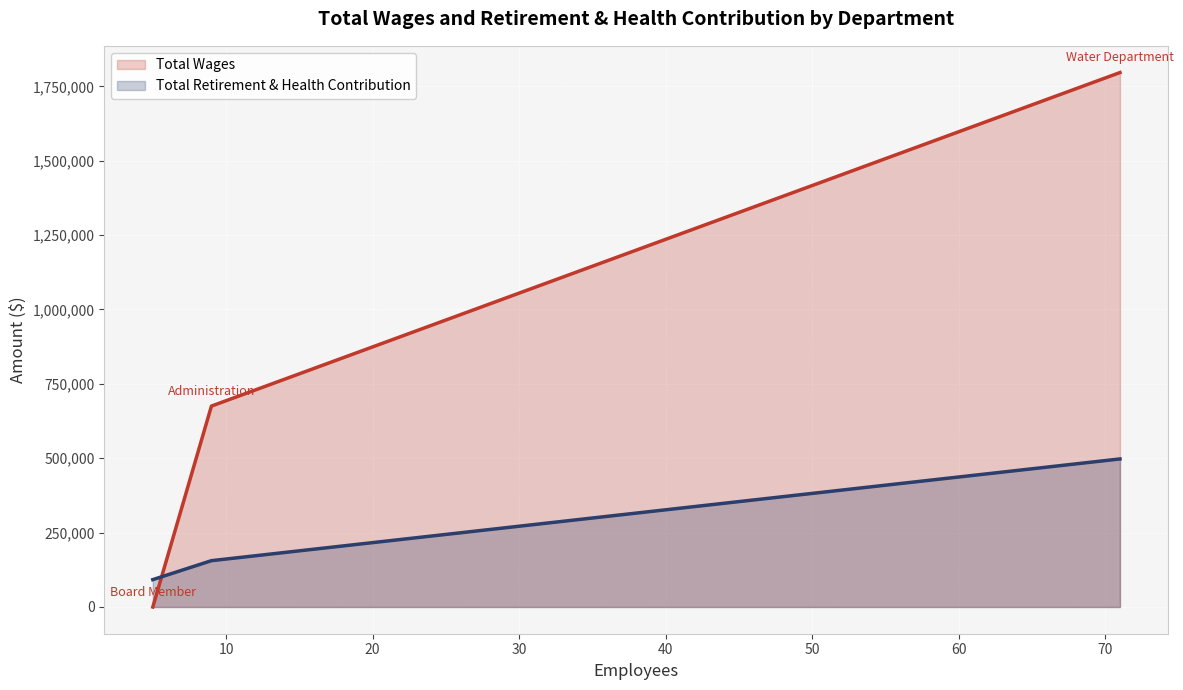

Reading left to right, extract all data points from this chart.

Total Wages: 0	675275	1796233
Total Retirement & Health Contribution: 91959	155702	497621